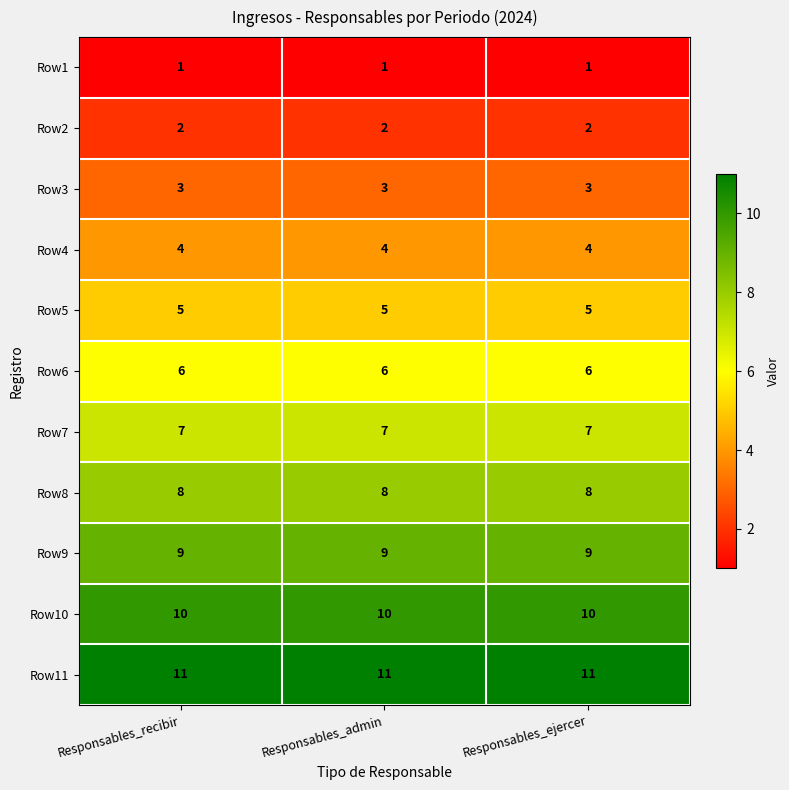

What is the greatest value displayed?

11